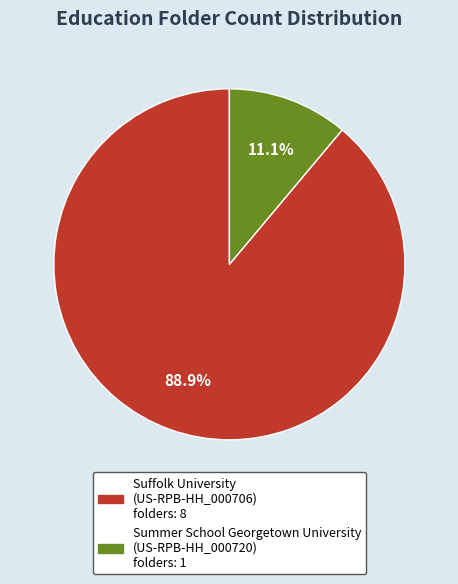

How many segments does this pie chart have?

2